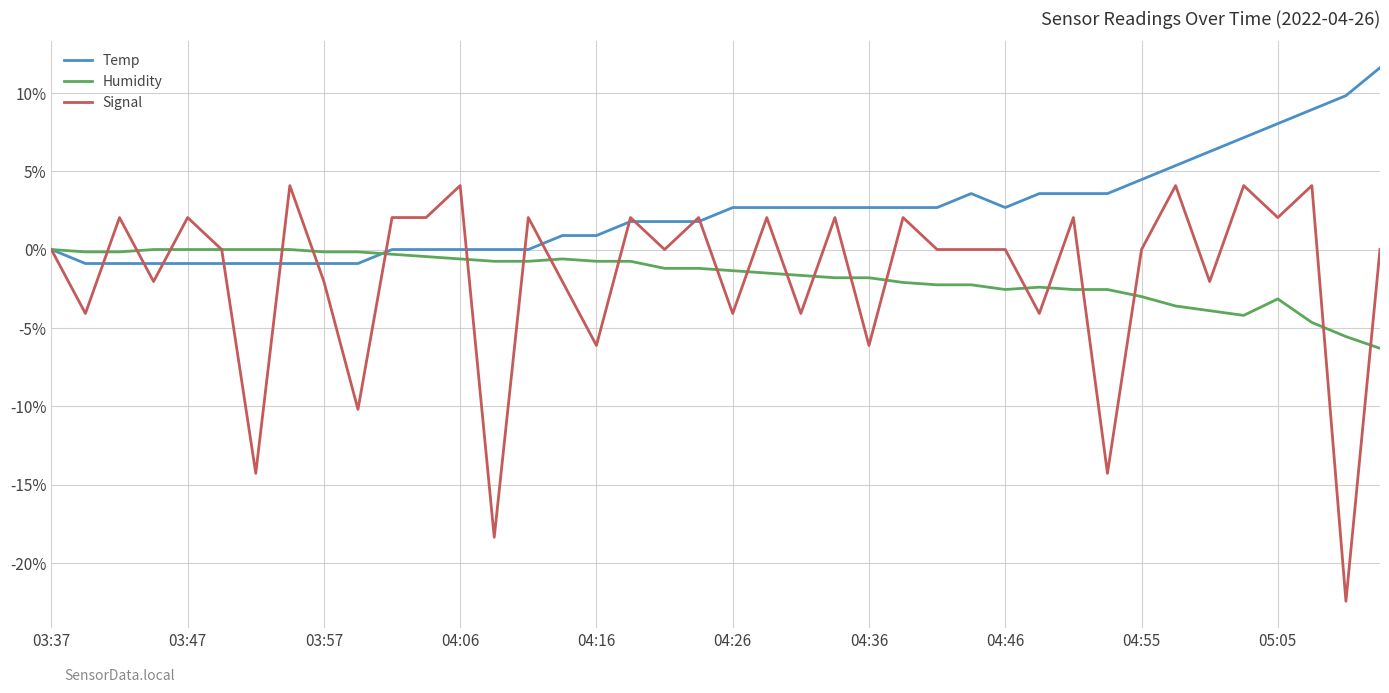

Which series has the widest spread of values?

Signal